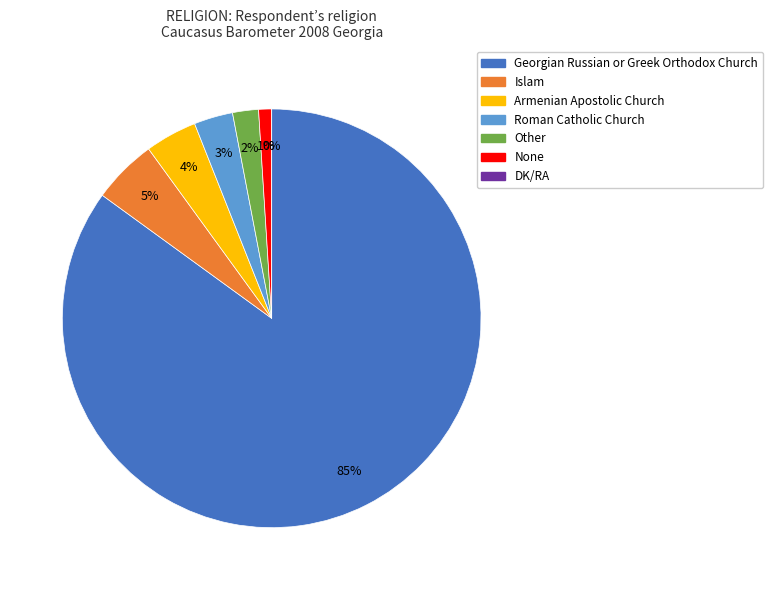

Is there any slice that represents more than half of the pie?

Yes